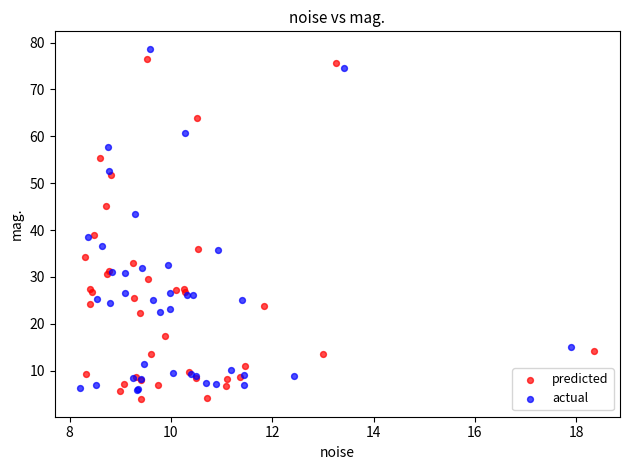

Which series reaches the maximum Y coordinate?

actual